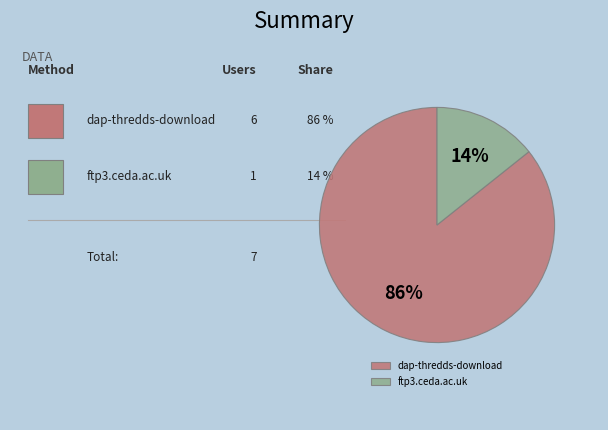

Which category accounts for the majority?

dap-thredds-download